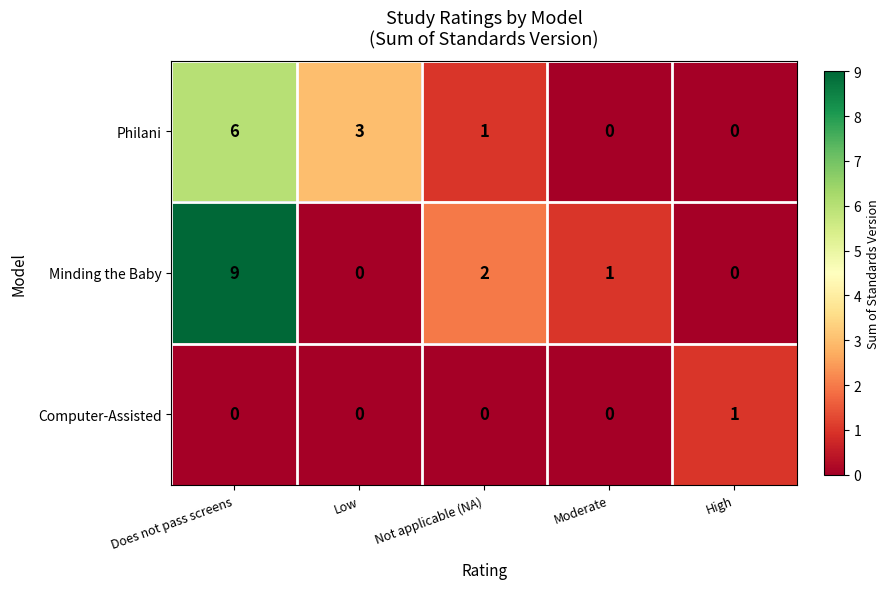

What is the difference between the highest and lowest values at Moderate?

1